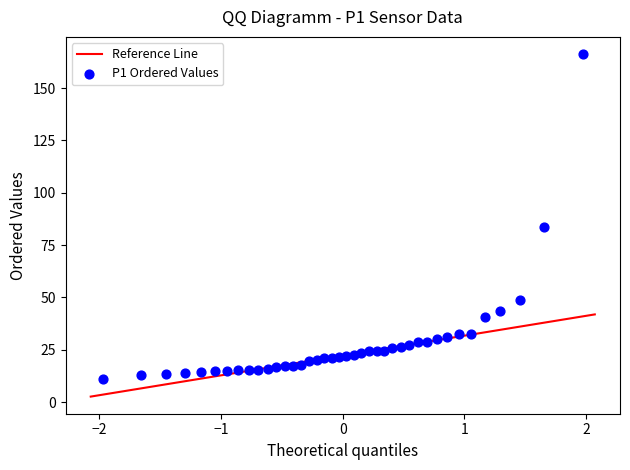

What Y value in the scatter plot is closest to 88?

83.7